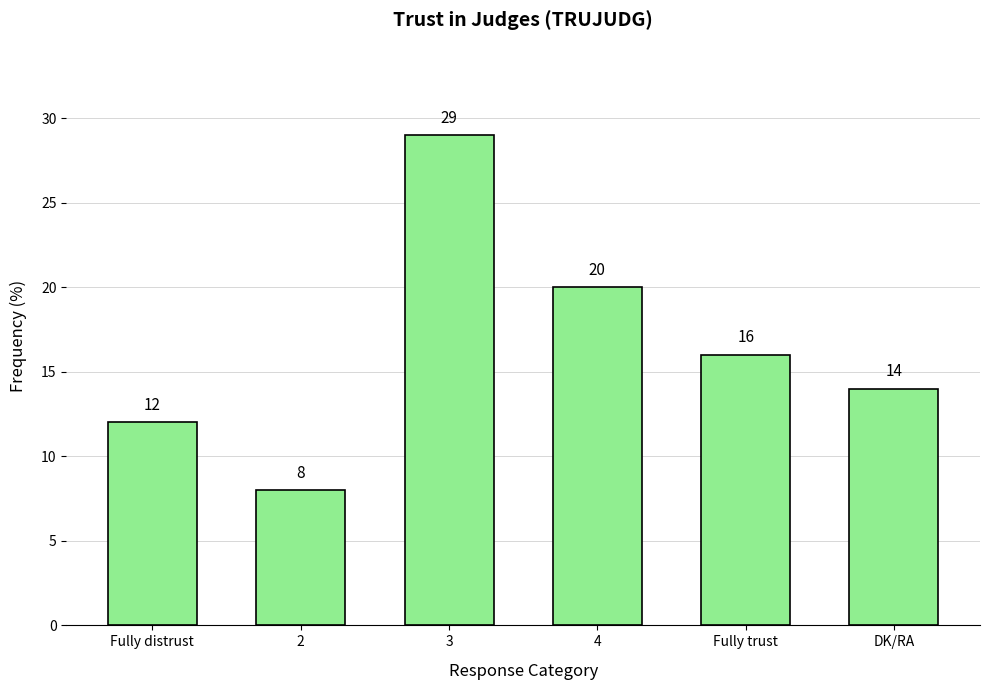

List the labels in order of value, largest first.

3, 4, Fully trust, DK/RA, Fully distrust, 2